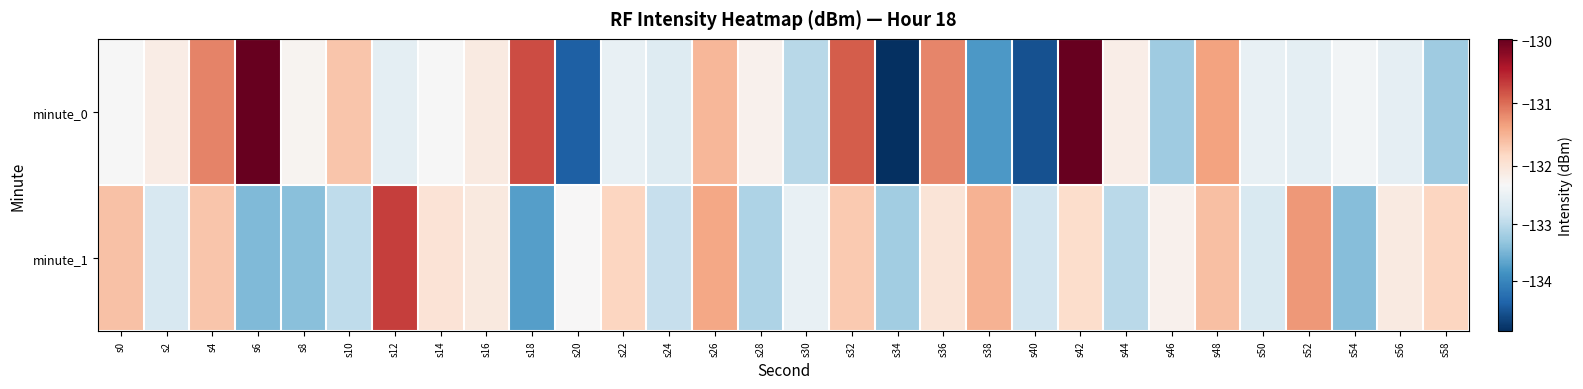

Reading left to right, extract all data points from this chart.

minute_0: s0=-132.3	s2=-132.1	s4=-131.1	s6=-130.0	s8=-132.2	s10=-131.7	s12=-132.6	s14=-132.3	s16=-132.1	s18=-130.8	s20=-134.4	s22=-132.5	s24=-132.6	s26=-131.5	s28=-132.2	s30=-133.0	s32=-130.9	s34=-134.9	s36=-131.2	s38=-133.8	s40=-134.6	s42=-130.0	s44=-132.1	s46=-133.2	s48=-131.4	s50=-132.5	s52=-132.6	s54=-132.4	s56=-132.5	s58=-133.2
minute_1: s0=-131.6	s2=-132.7	s4=-131.7	s6=-133.4	s8=-133.4	s10=-133.0	s12=-130.7	s14=-132.0	s16=-132.1	s18=-133.7	s20=-132.3	s22=-131.8	s24=-132.9	s26=-131.4	s28=-133.1	s30=-132.5	s32=-131.7	s34=-133.2	s36=-132.0	s38=-131.5	s40=-132.8	s42=-131.9	s44=-133.0	s46=-132.2	s48=-131.6	s50=-132.7	s52=-131.3	s54=-133.4	s56=-132.1	s58=-131.8